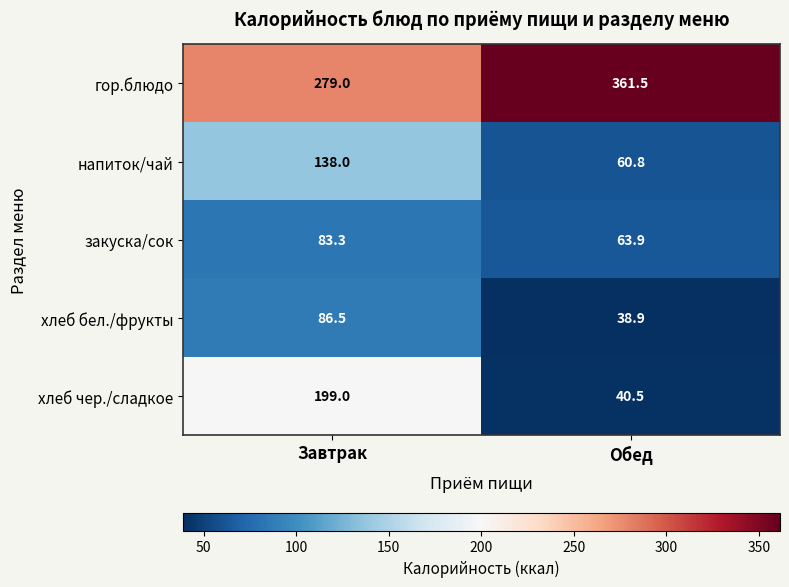

Which series has the largest total across all categories?

гор.блюдо